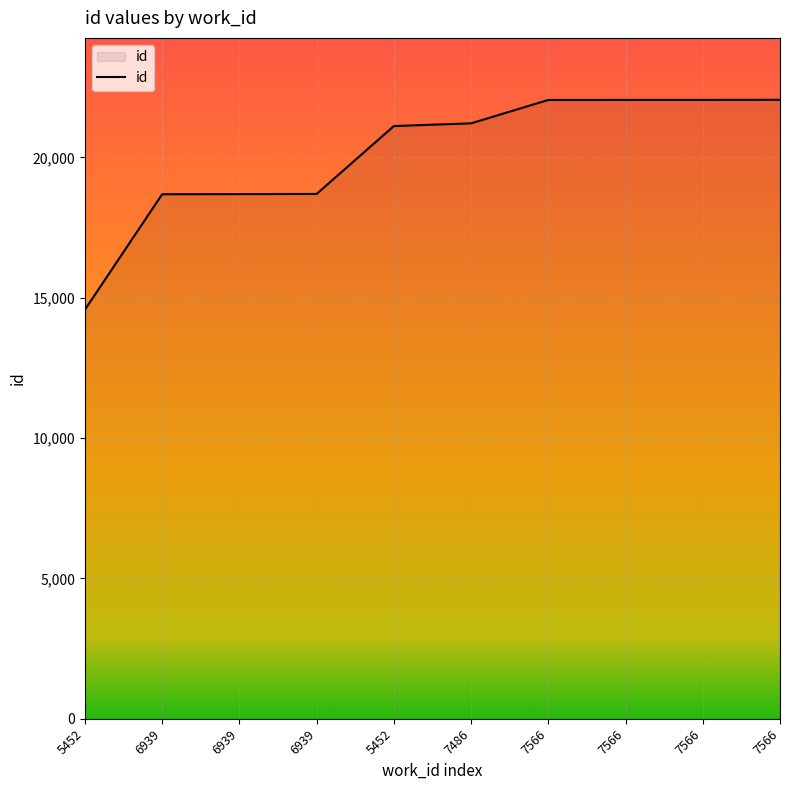

Which category has the lowest value across all series?

5452